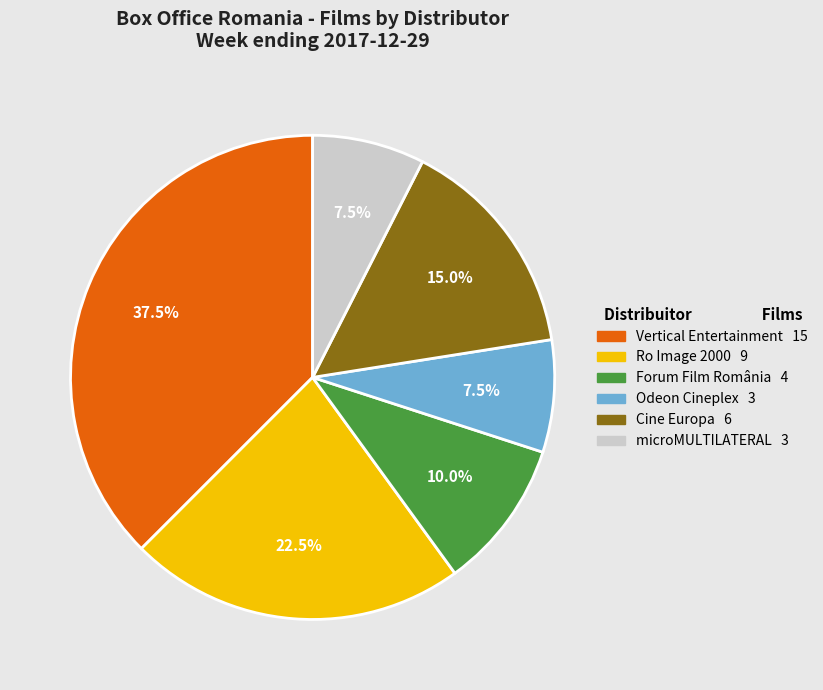

What is the ratio of the value at Forum Film România 4 to the value at Vertical Entertainment 15?

0.3